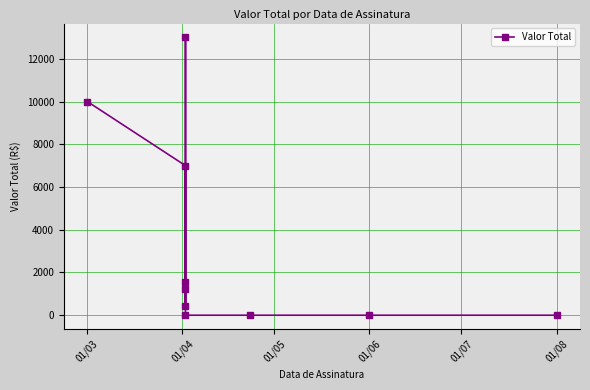

Is it true that the value at 01/08 is 21396.1?

False